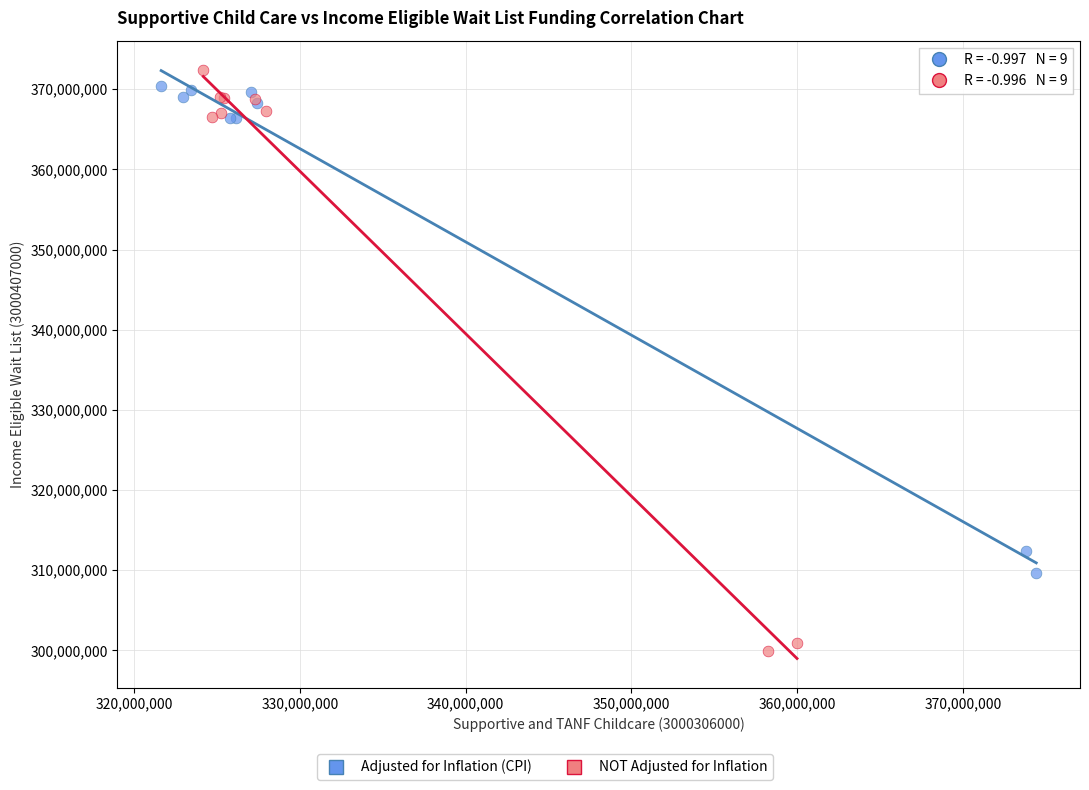

Which series reaches the maximum Y coordinate?

NOT Adjusted for Inflation